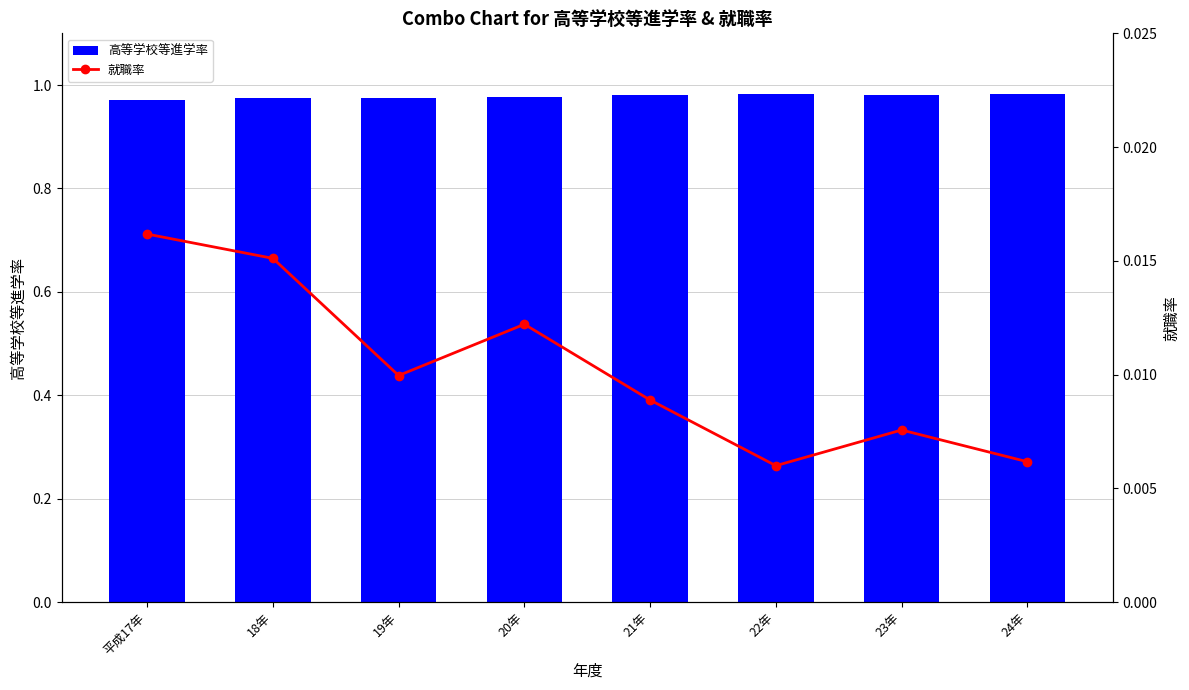

What is the difference between the highest and lowest values at 20年?

1.0